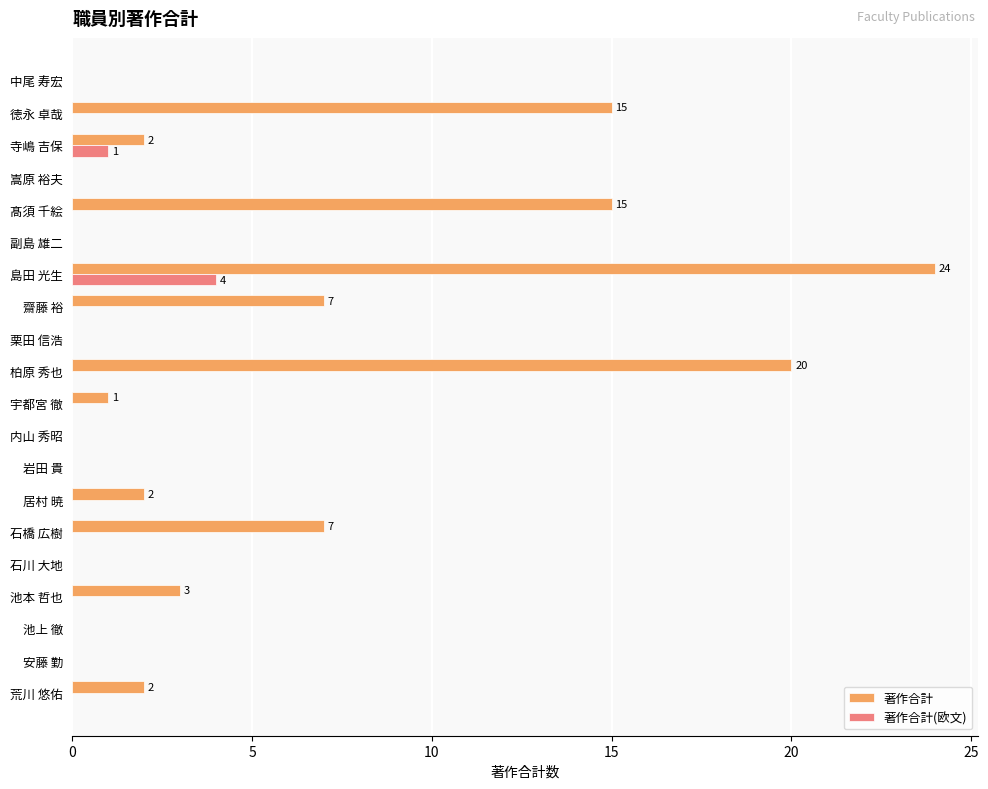

The value of 著作合計 at 徳永 卓哉 is 15. True or false?

True